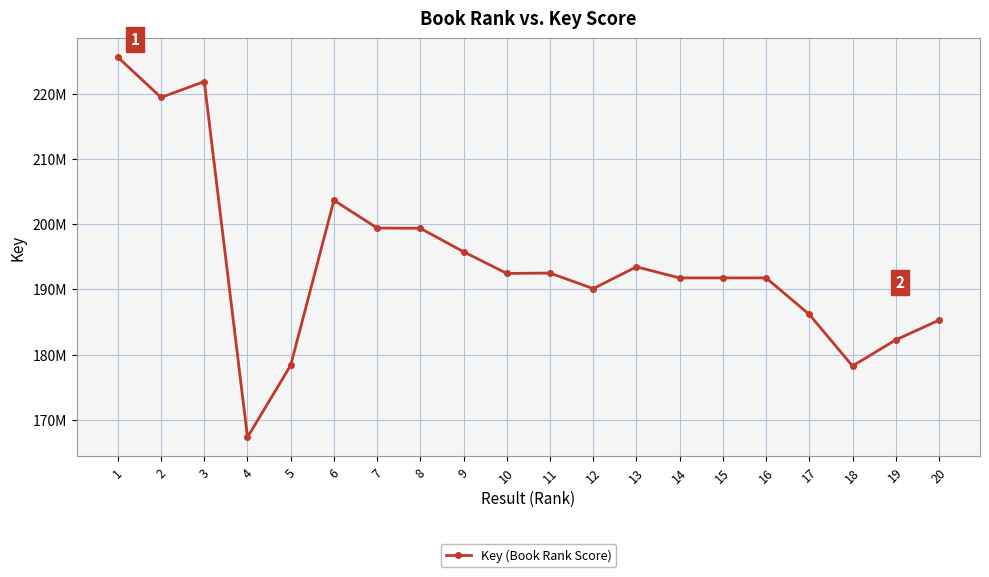

What is the value of the 7th point from the left?

199398869